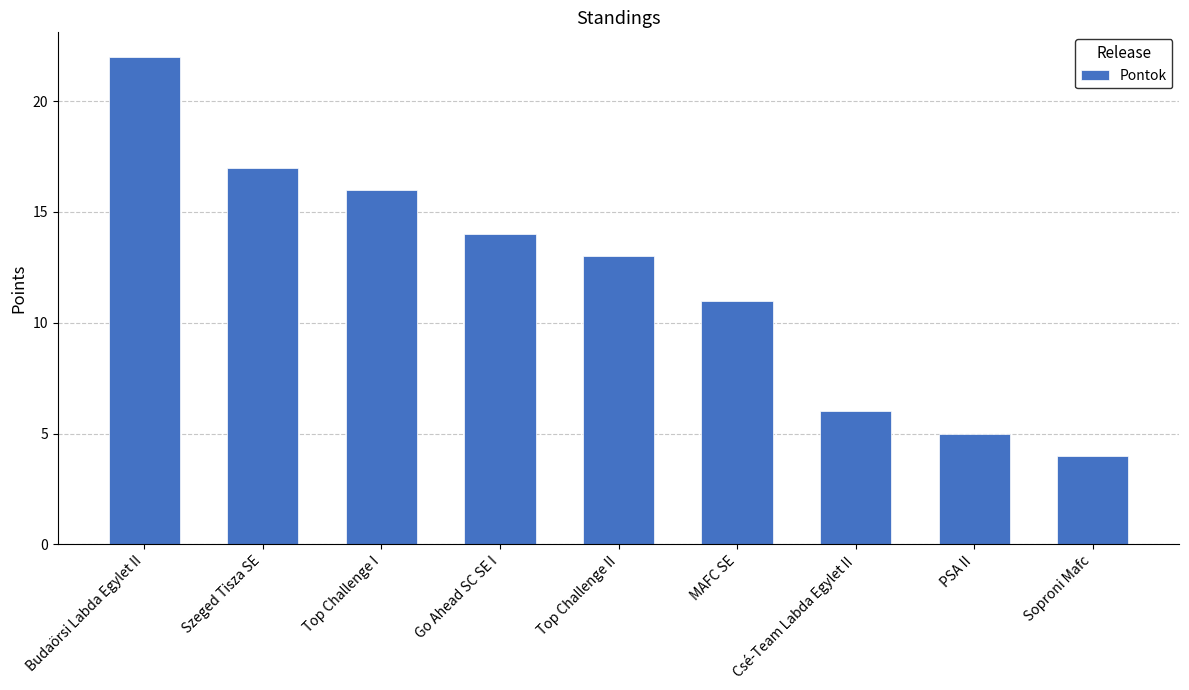

What is the maximum value shown in the chart?

22